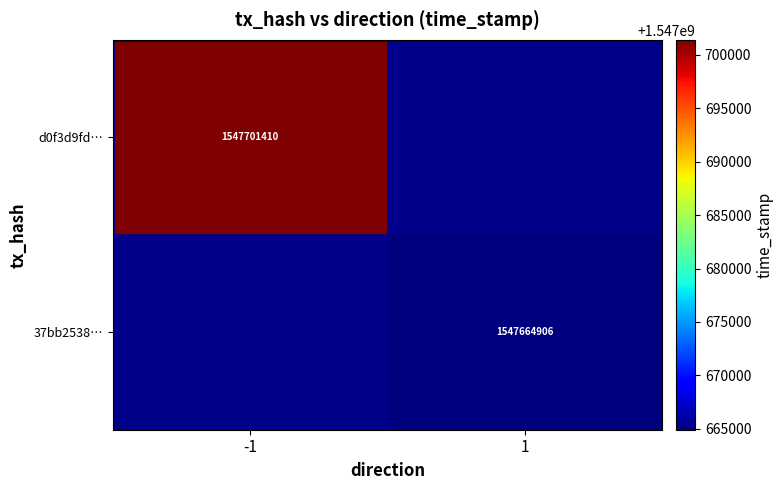

Is it true that 37bb2538… equals 2672351139 at 1?

False